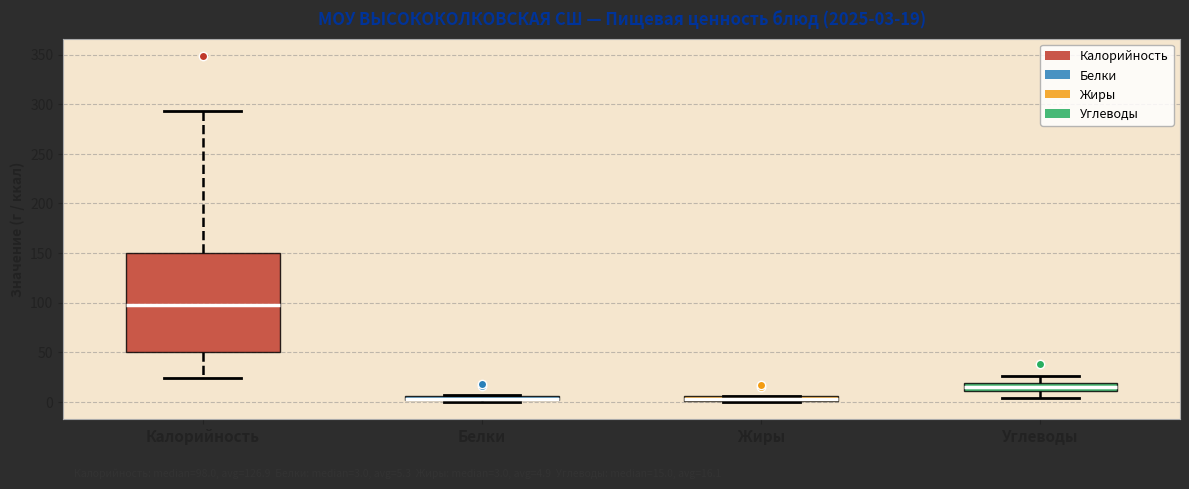

Which box is the tallest, from its lower edge to its upper edge?

Калорийность